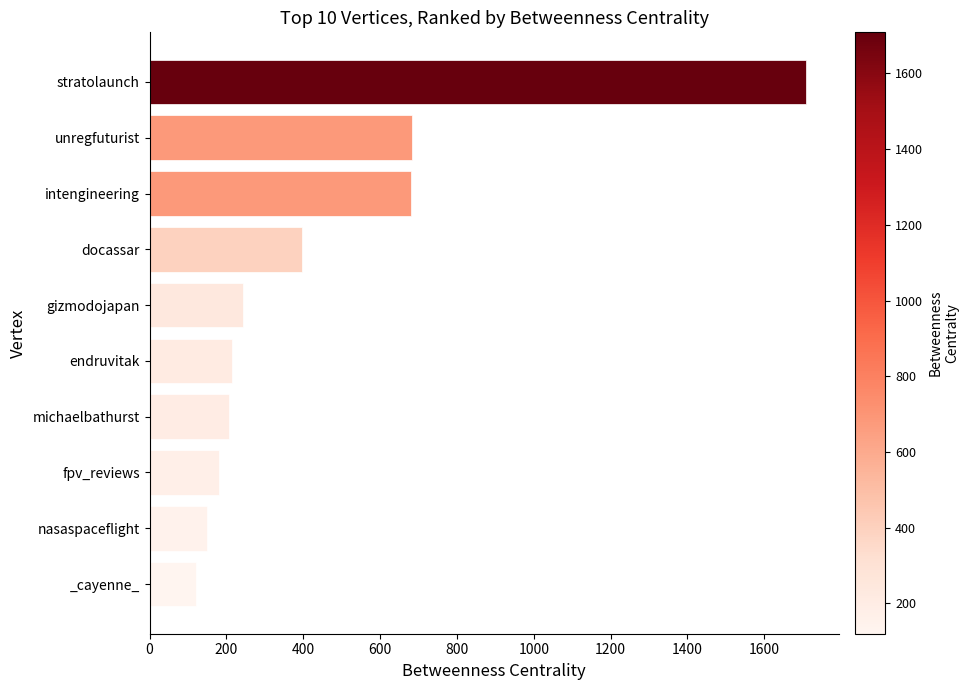

What is the change in value from endruvitak to nasaspaceflight?

-64.8